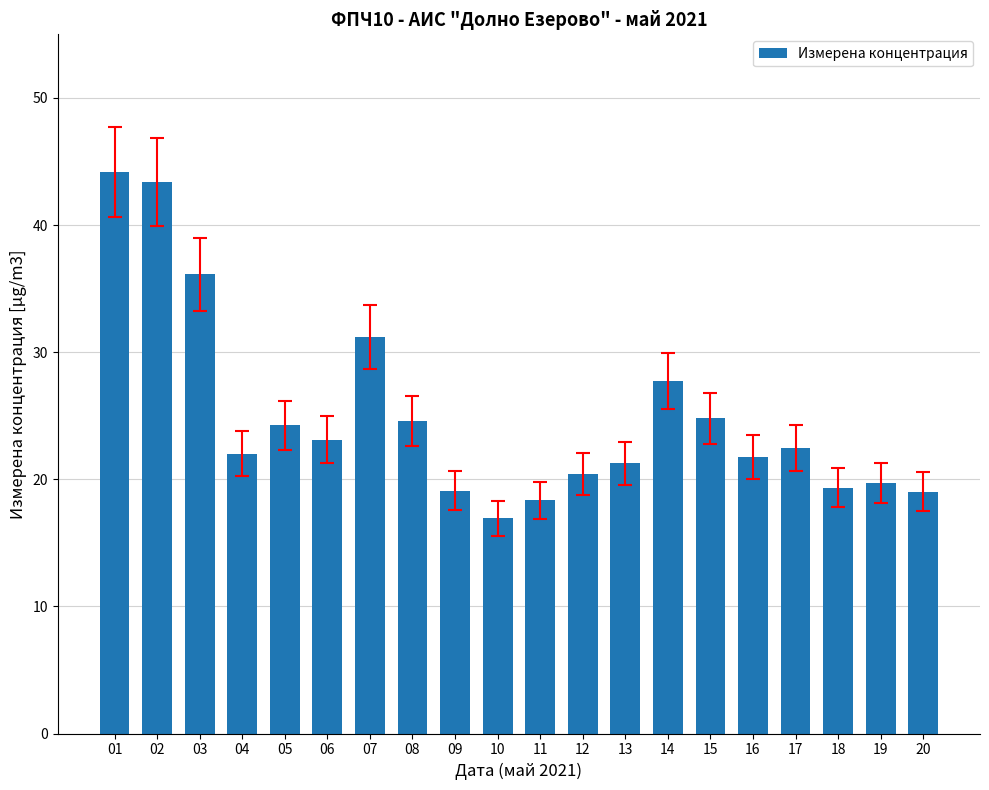

What is the smallest value displayed?

16.9